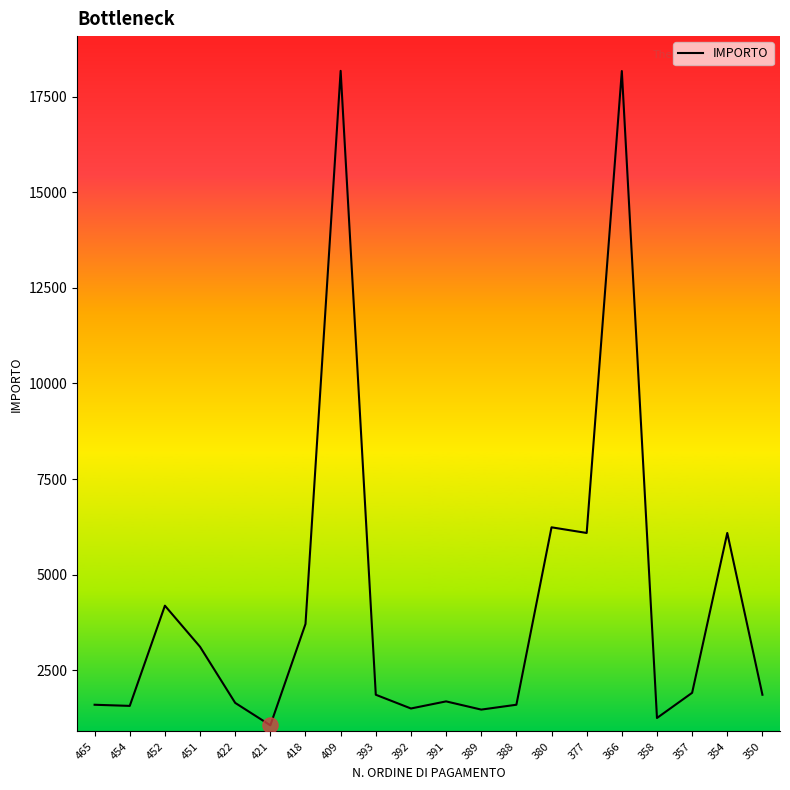

What is the ratio of the value at 392 to the value at 380?

0.2